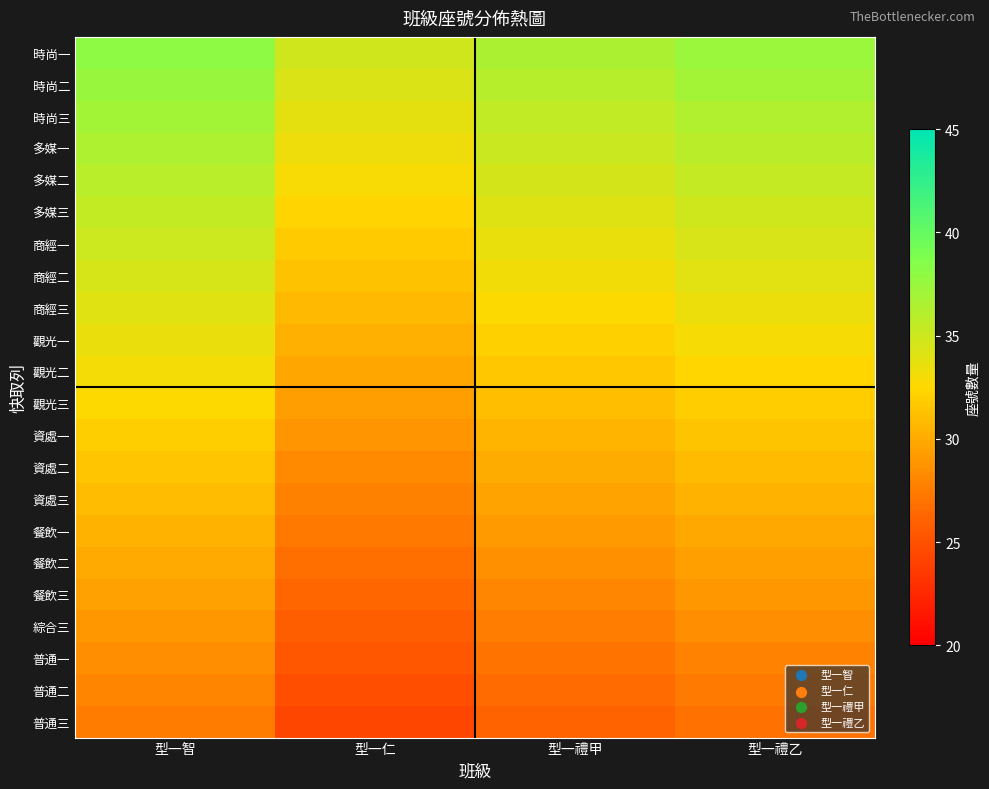

Reading left to right, transcribe all the data shown in this chart.

時尚一: 型一智=38.0	型一仁=34.8	型一禮甲=36.6	型一禮乙=37.4
時尚二: 型一智=37.5	型一仁=34.3	型一禮甲=36.1	型一禮乙=36.9
時尚三: 型一智=37.0	型一仁=33.8	型一禮甲=35.6	型一禮乙=36.4
多媒一: 型一智=36.5	型一仁=33.3	型一禮甲=35.1	型一禮乙=35.9
多媒二: 型一智=36.0	型一仁=32.8	型一禮甲=34.6	型一禮乙=35.4
多媒三: 型一智=35.5	型一仁=32.3	型一禮甲=34.1	型一禮乙=34.9
商經一: 型一智=35.0	型一仁=31.8	型一禮甲=33.6	型一禮乙=34.4
商經二: 型一智=34.5	型一仁=31.3	型一禮甲=33.1	型一禮乙=33.9
商經三: 型一智=34.0	型一仁=30.8	型一禮甲=32.6	型一禮乙=33.4
觀光一: 型一智=33.5	型一仁=30.3	型一禮甲=32.1	型一禮乙=32.9
觀光二: 型一智=33.0	型一仁=29.8	型一禮甲=31.6	型一禮乙=32.4
觀光三: 型一智=32.5	型一仁=29.3	型一禮甲=31.1	型一禮乙=31.9
資處一: 型一智=32.0	型一仁=28.8	型一禮甲=30.6	型一禮乙=31.4
資處二: 型一智=31.5	型一仁=28.3	型一禮甲=30.1	型一禮乙=30.9
資處三: 型一智=31.0	型一仁=27.8	型一禮甲=29.6	型一禮乙=30.4
餐飲一: 型一智=30.5	型一仁=27.3	型一禮甲=29.1	型一禮乙=29.9
餐飲二: 型一智=30.0	型一仁=26.8	型一禮甲=28.6	型一禮乙=29.4
餐飲三: 型一智=29.5	型一仁=26.3	型一禮甲=28.1	型一禮乙=28.9
綜合三: 型一智=29.0	型一仁=25.8	型一禮甲=27.6	型一禮乙=28.4
普通一: 型一智=28.5	型一仁=25.3	型一禮甲=27.1	型一禮乙=27.9
普通二: 型一智=28.0	型一仁=24.8	型一禮甲=26.6	型一禮乙=27.4
普通三: 型一智=27.5	型一仁=24.3	型一禮甲=26.1	型一禮乙=26.9